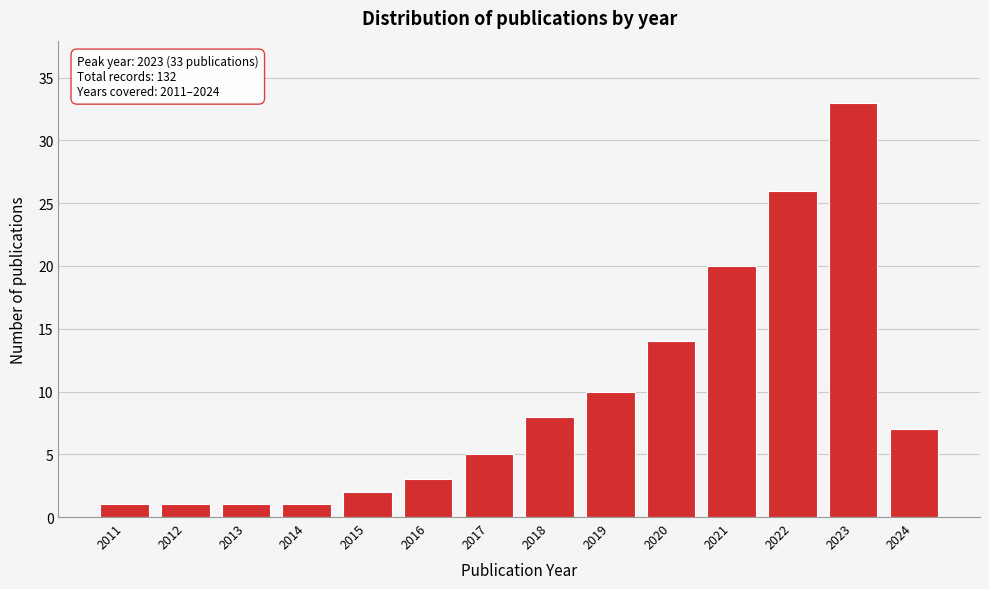

Reading left to right, extract all data points from this chart.

2011=1	2012=1	2013=1	2014=1	2015=2	2016=3	2017=5	2018=8	2019=10	2020=14	2021=20	2022=26	2023=33	2024=7